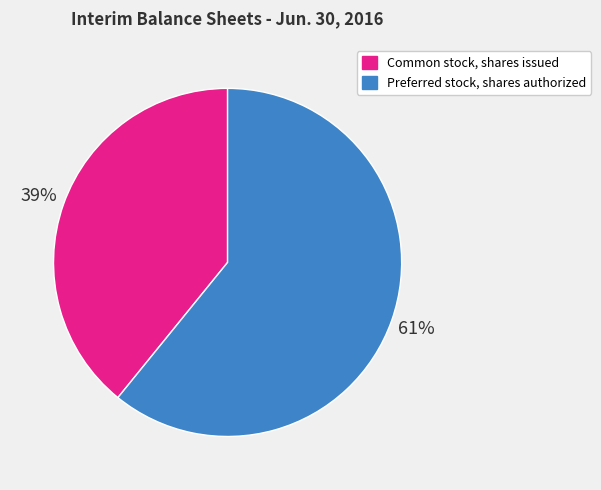

Does Common stock, shares issued represent more than half of the total?

No